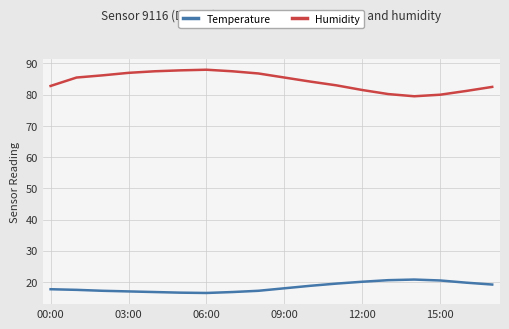

What is the difference between the maximum and minimum values in the Humidity series?

8.5